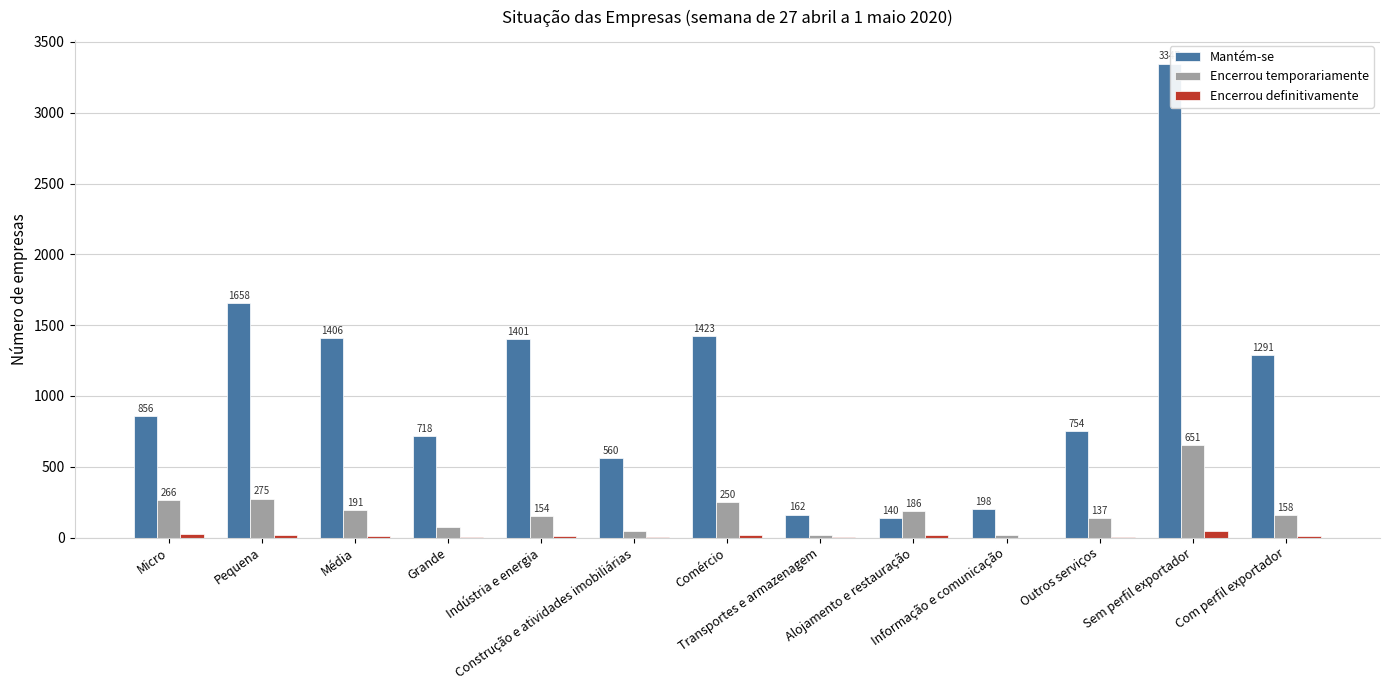

Which series has the largest total across all categories?

Mantém-se